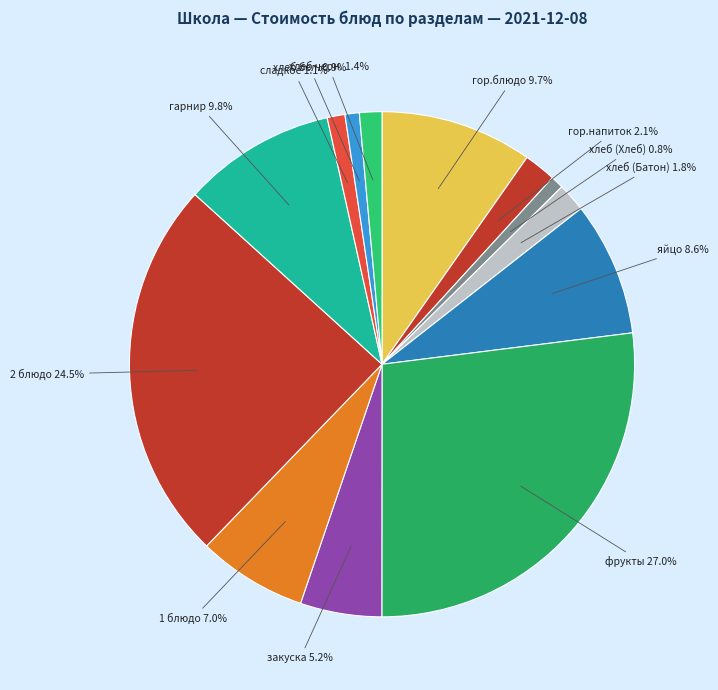

Combined, do хлеб черн. and хлеб (Хлеб) account for over 50%?

No